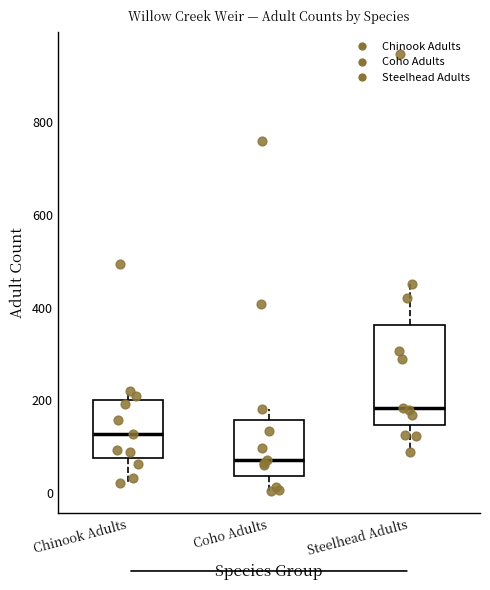

Which box's median line is the lowest?

Coho Adults